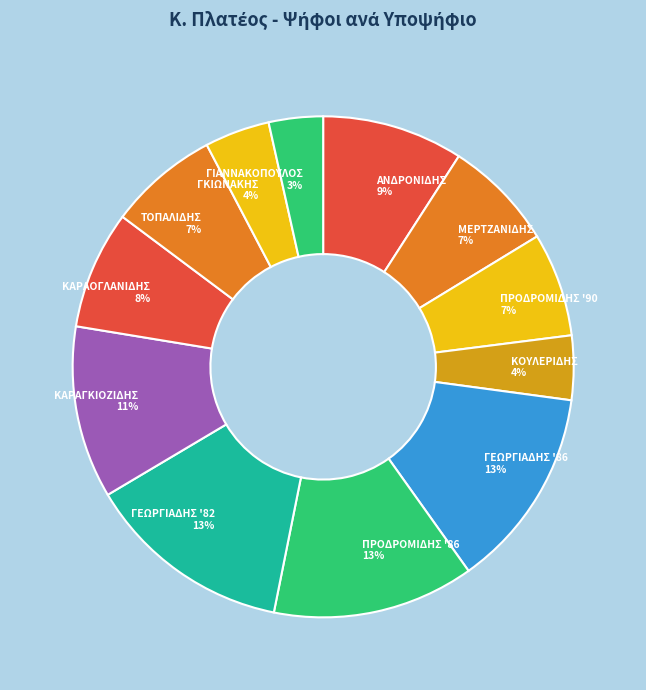

Between ΑΝΔΡΟΝΙΔΗΣ 9% and ΓΕΩΡΓΙΑΔΗΣ '86 13%, which is larger?

ΓΕΩΡΓΙΑΔΗΣ '86 13%